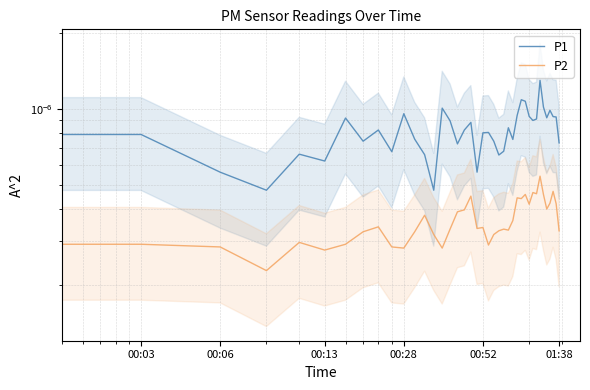

Is the value of P2 at 00:52 greater than the value of P1 at 7?

No